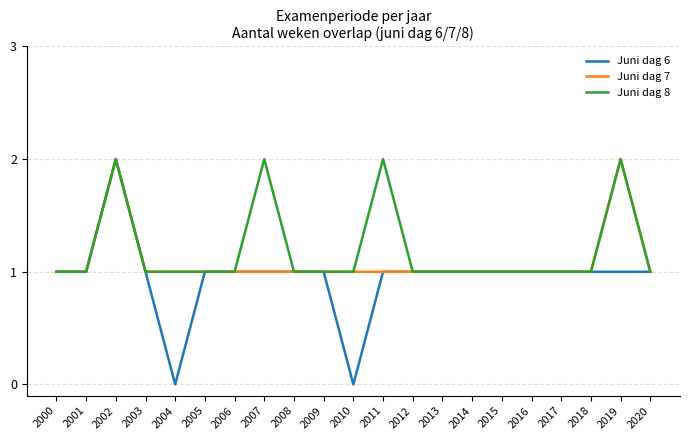

What is the approximate value of Juni dag 8 at 2010?

1